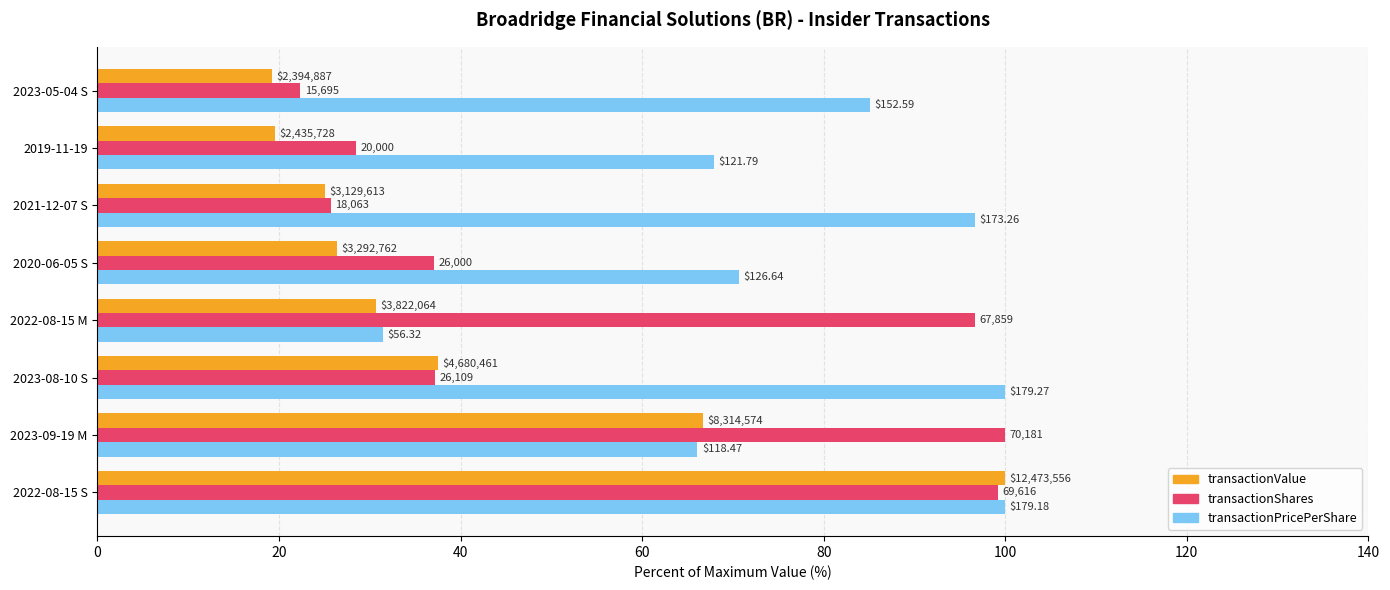

What are all the series names shown in the legend?

transactionValue, transactionShares, transactionPricePerShare